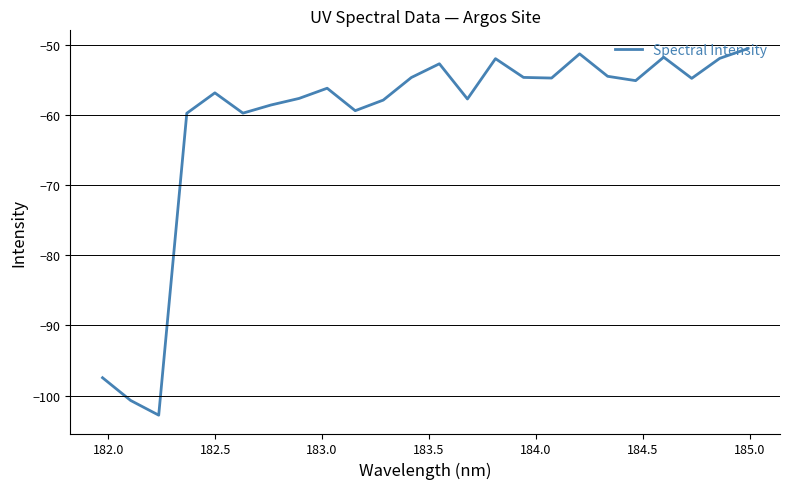

How many series are shown in this chart?

1